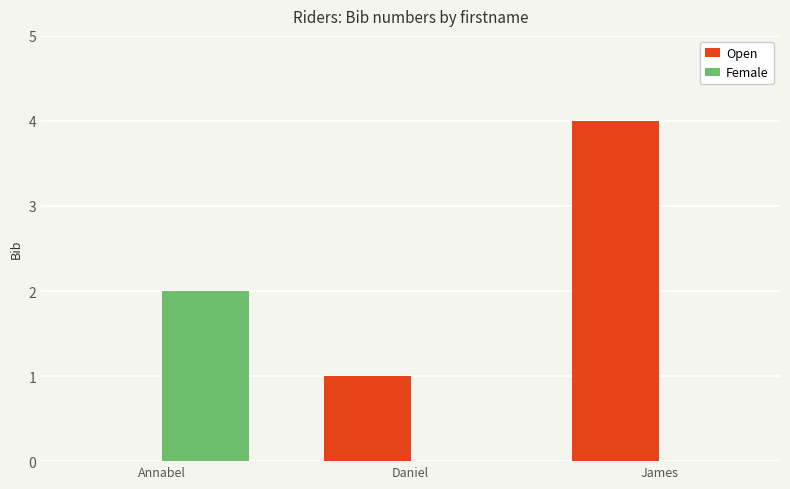

Reading left to right, transcribe all the data shown in this chart.

Open: 0	1	4
Female: 2	0	0